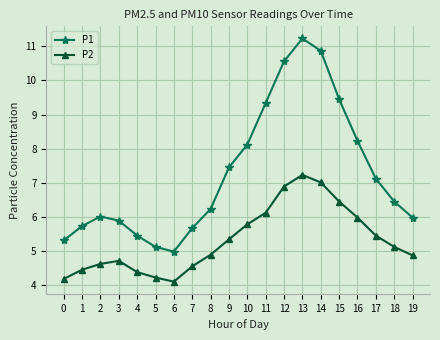

Is it true that P1 equals 10.2 at 7?

False